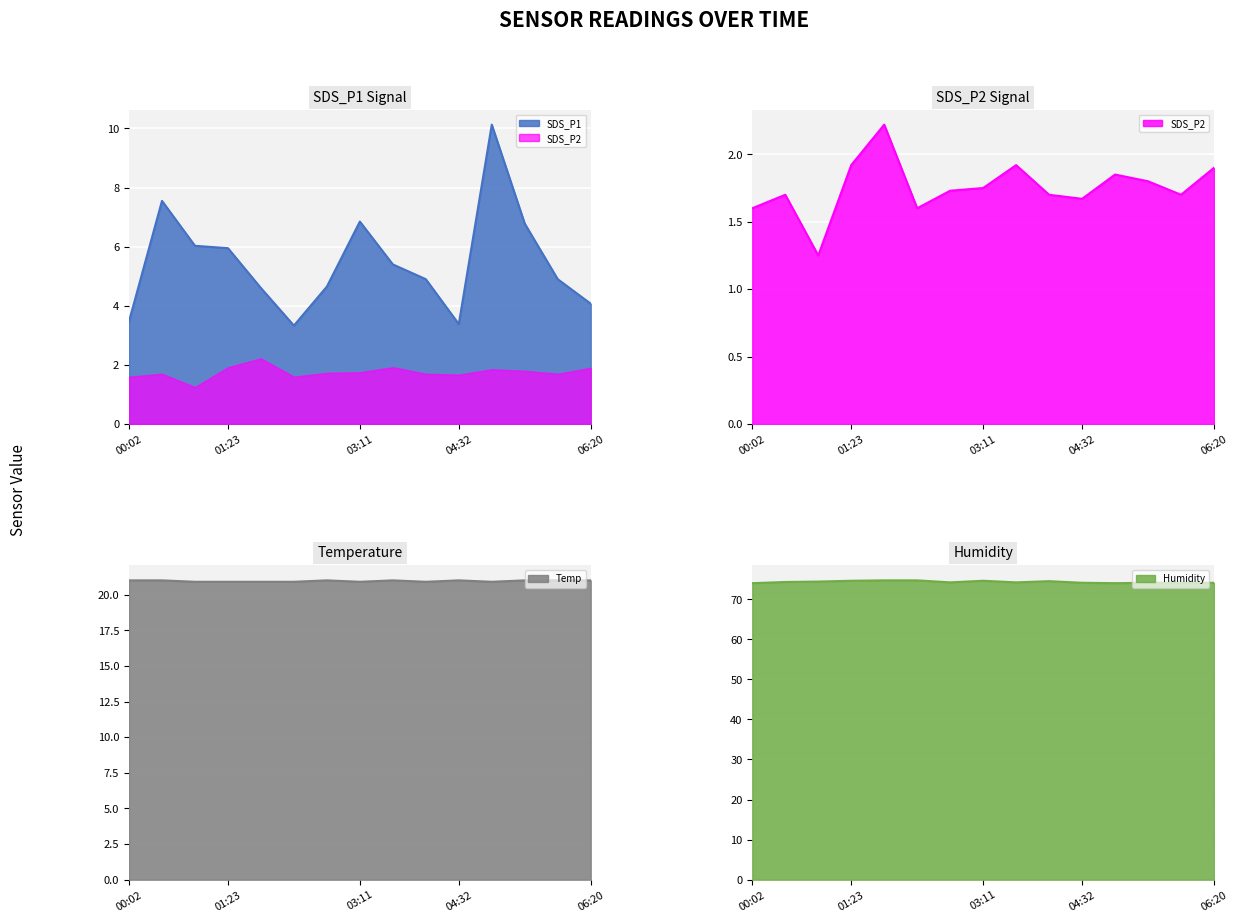

What is the total value across all series at 05:26?

103.7